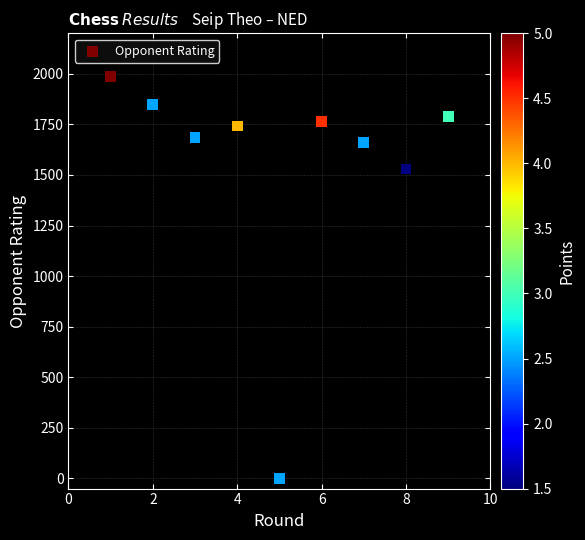

What Y value in the scatter plot is closest to 993?

1529